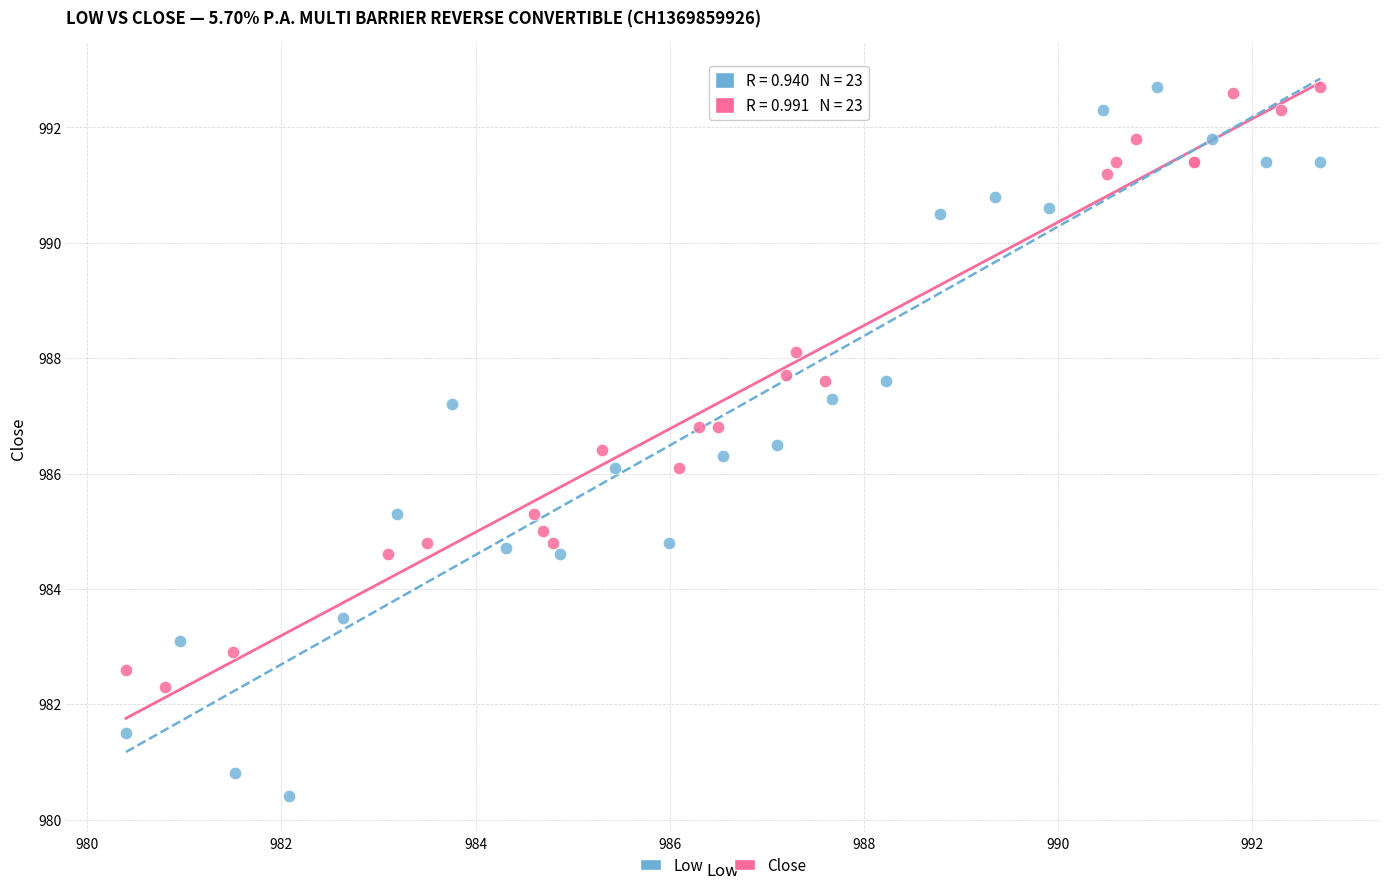

Which series reaches the minimum Y coordinate?

Low